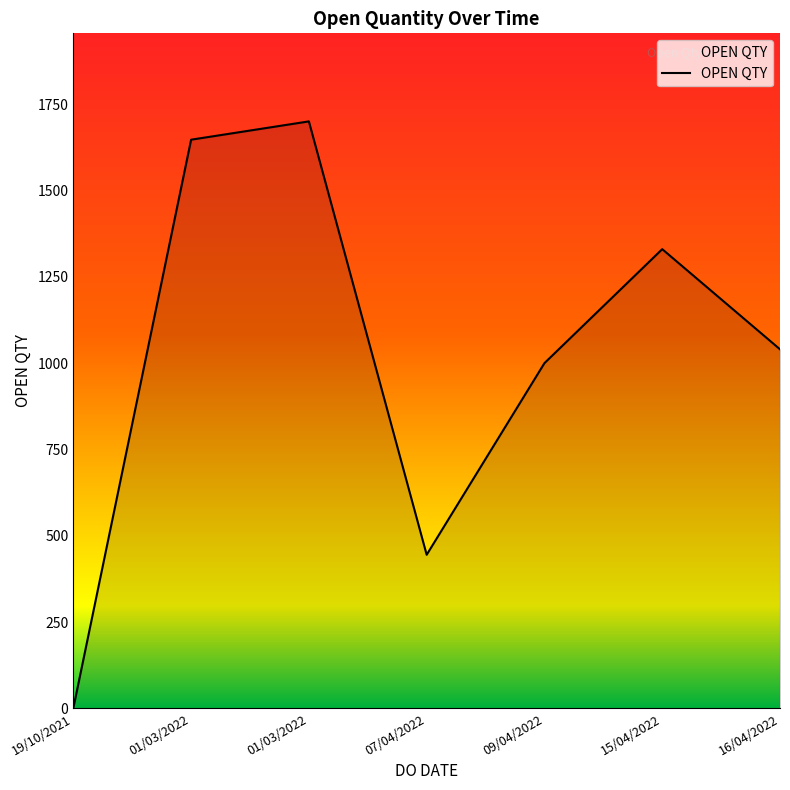

Count the number of categories in the chart.

7